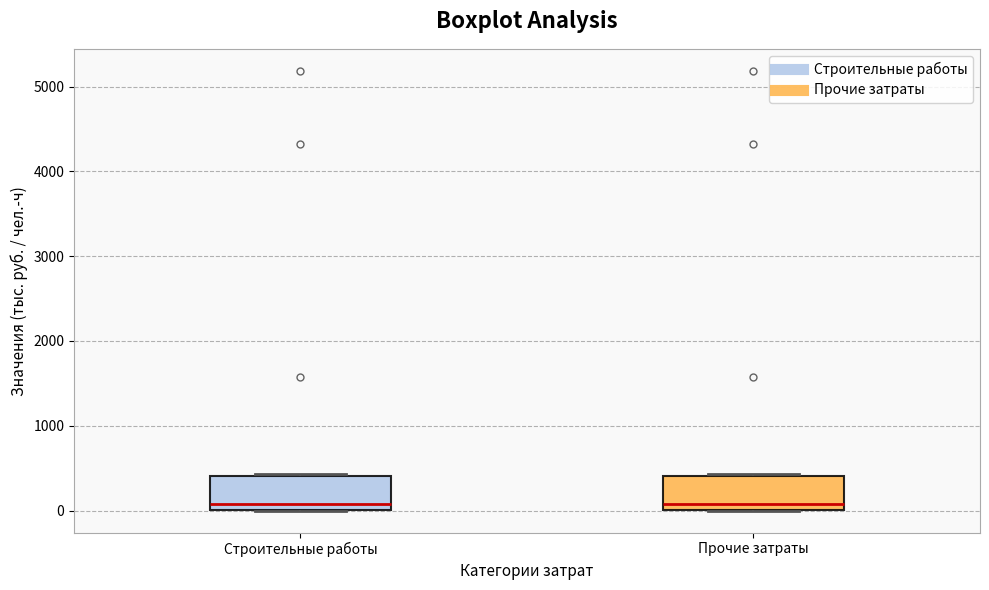

Reading left to right, read every box against the y-axis: the position of its median line, the range the box covers, and the ends of its whiskers. The values are not printed on the chart, so give them approximately, as read against the axis.

Строительные работы: median 100, box 0 to 400, whiskers 0 to 400
Прочие затраты: median 100, box 0 to 400, whiskers 0 to 400